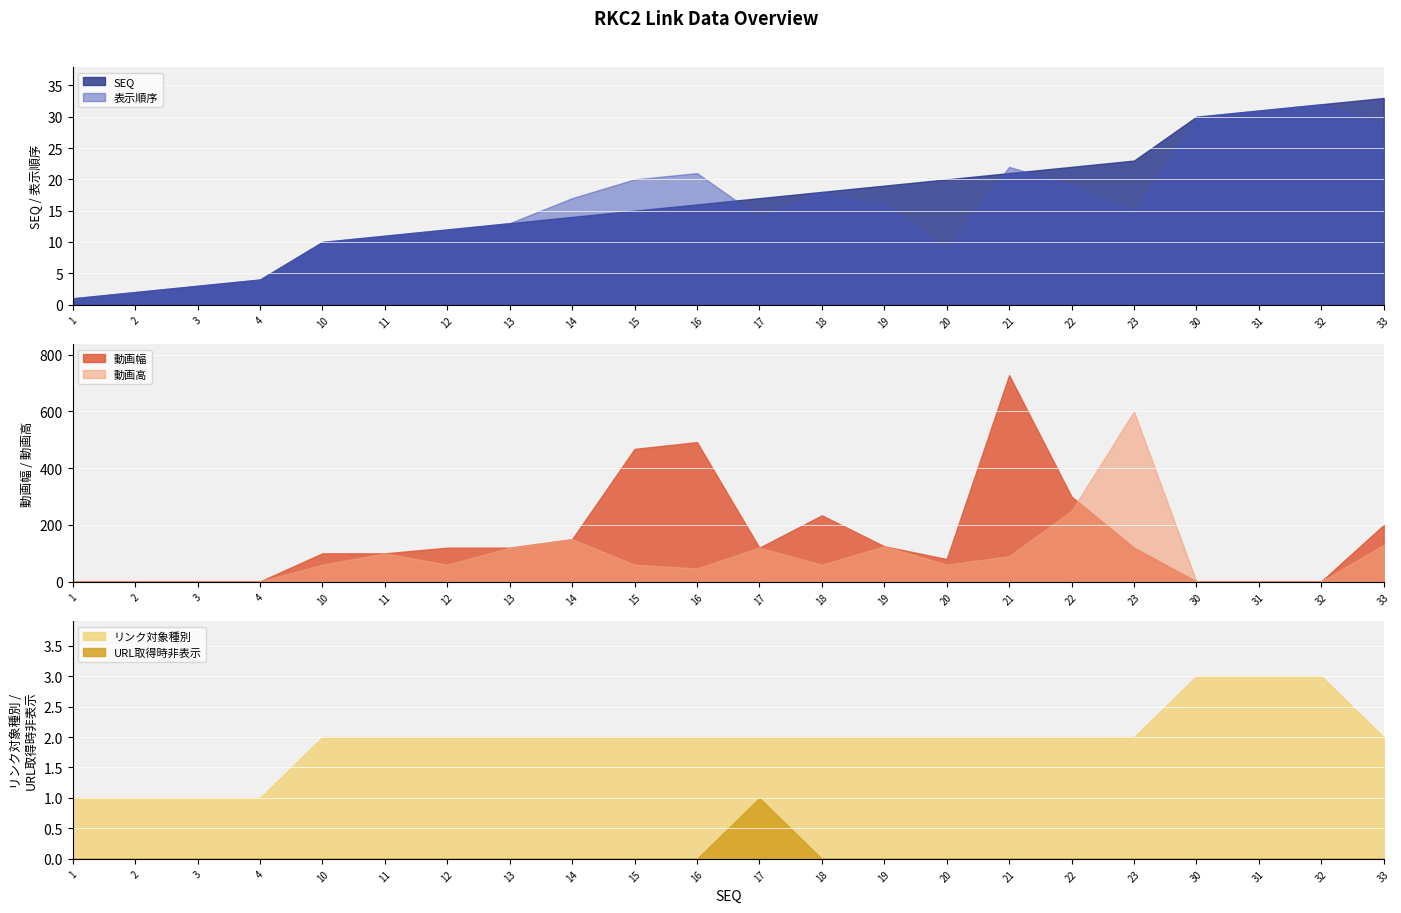

Which series has the largest range (max minus min)?

動画幅